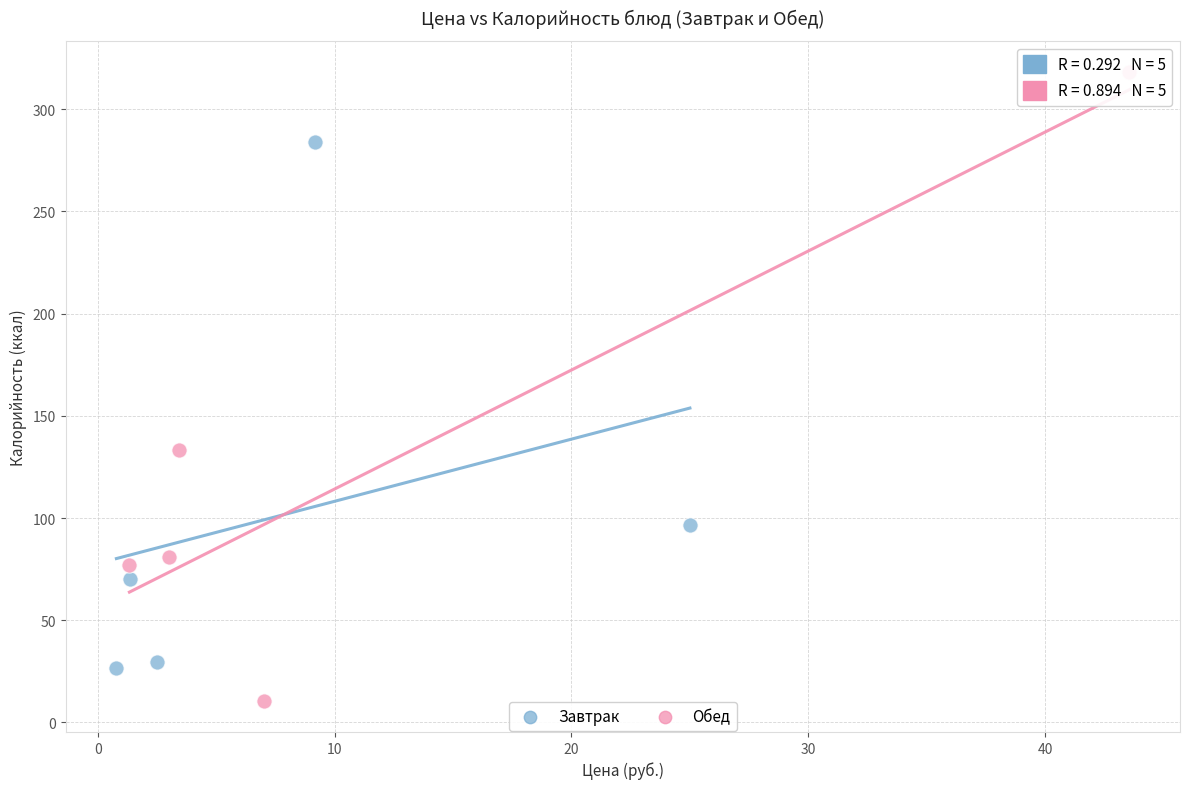

Which series reaches the minimum Y coordinate?

Обед